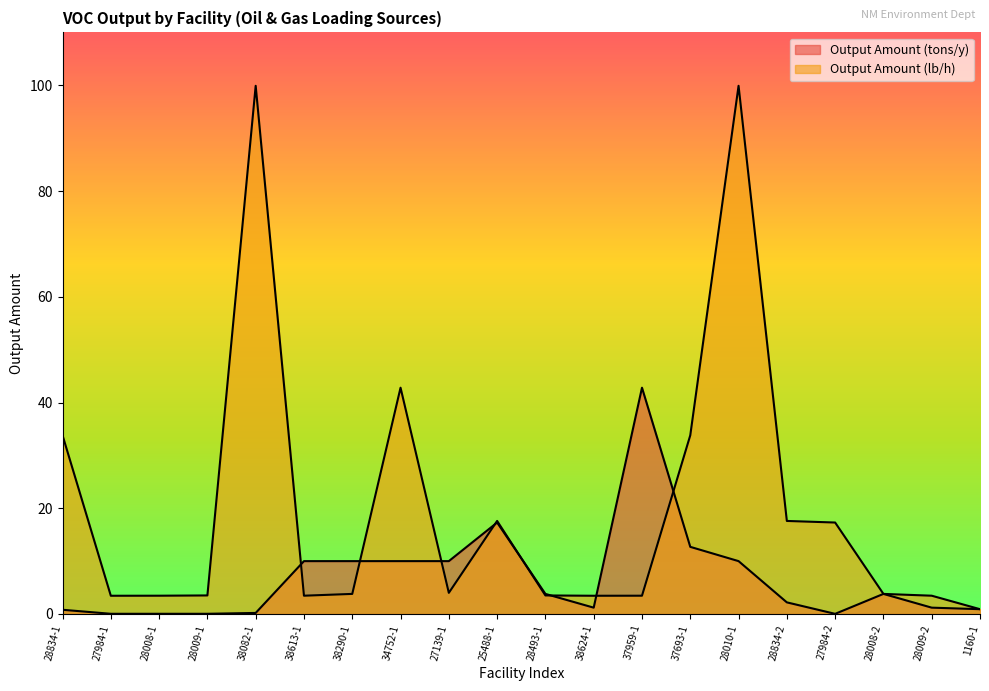

What is the greatest value displayed?

99.9